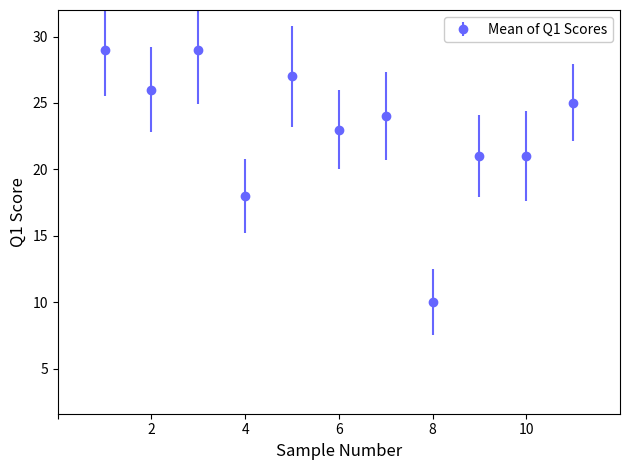

What is the greatest value displayed?

29